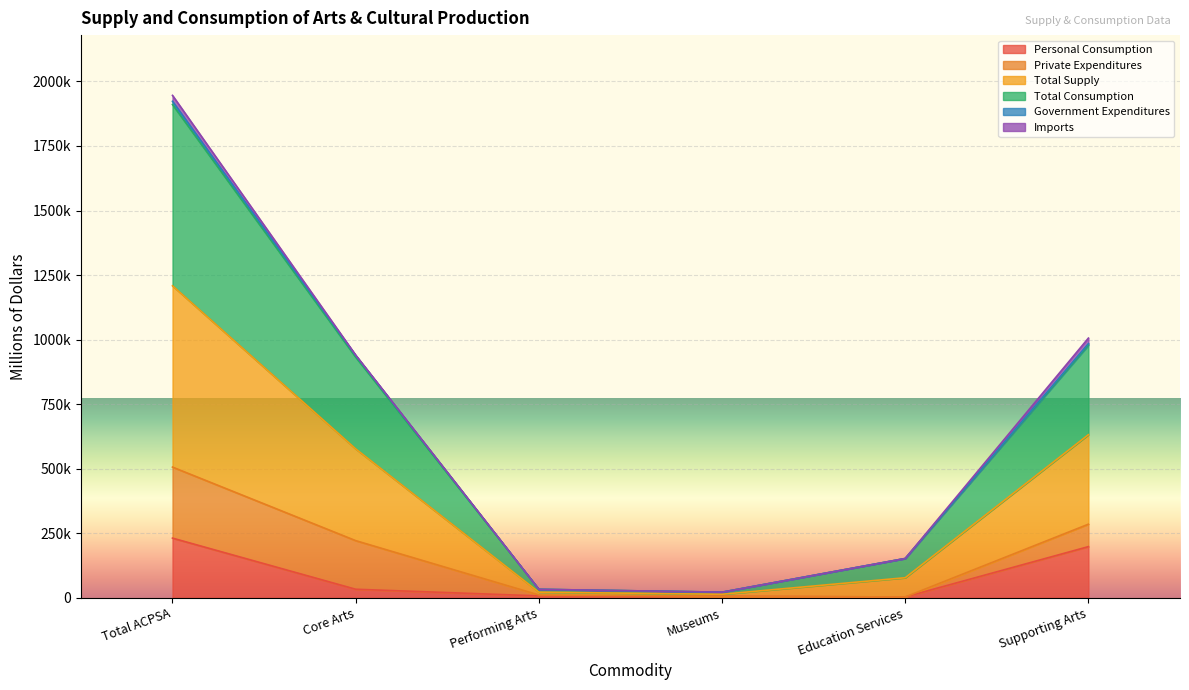

True or false: Personal Consumption and Total Supply cross at least once.

False